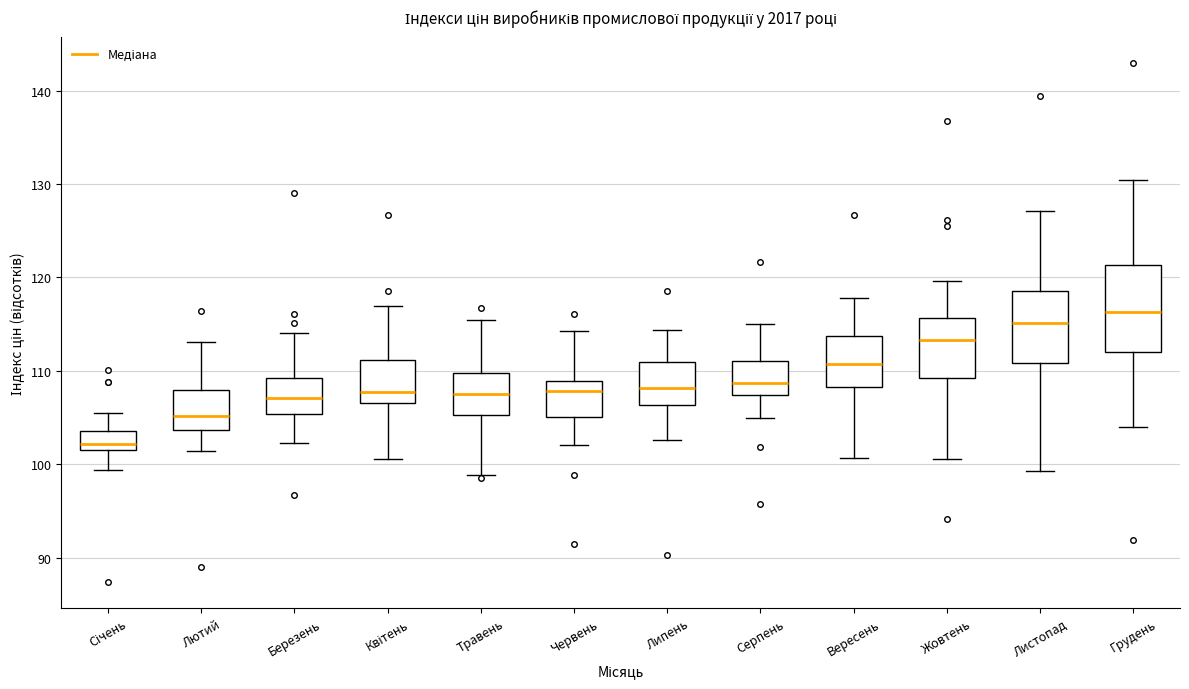

Reading left to right, read every box against the y-axis: the position of its median line, the range the box covers, and the ends of its whiskers. The values are not printed on the chart, so give them approximately, as read against the axis.

Січень: median 102, box 101 to 104, whiskers 99 to 106
Лютий: median 105, box 104 to 108, whiskers 101 to 113
Березень: median 107, box 105 to 109, whiskers 102 to 114
Квітень: median 108, box 107 to 111, whiskers 101 to 117
Травень: median 108, box 105 to 110, whiskers 99 to 115
Червень: median 108, box 105 to 109, whiskers 102 to 114
Липень: median 108, box 106 to 111, whiskers 103 to 114
Серпень: median 109, box 107 to 111, whiskers 105 to 115
Вересень: median 111, box 108 to 114, whiskers 101 to 118
Жовтень: median 113, box 109 to 116, whiskers 101 to 120
Листопад: median 115, box 111 to 119, whiskers 99 to 127
Грудень: median 116, box 112 to 121, whiskers 104 to 130